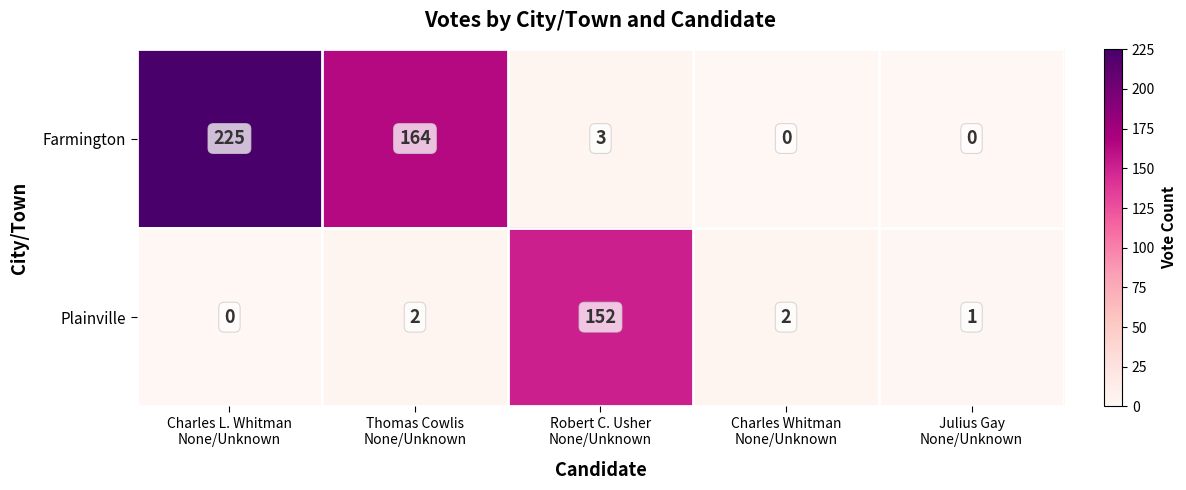

What is the maximum value shown in the chart?

225